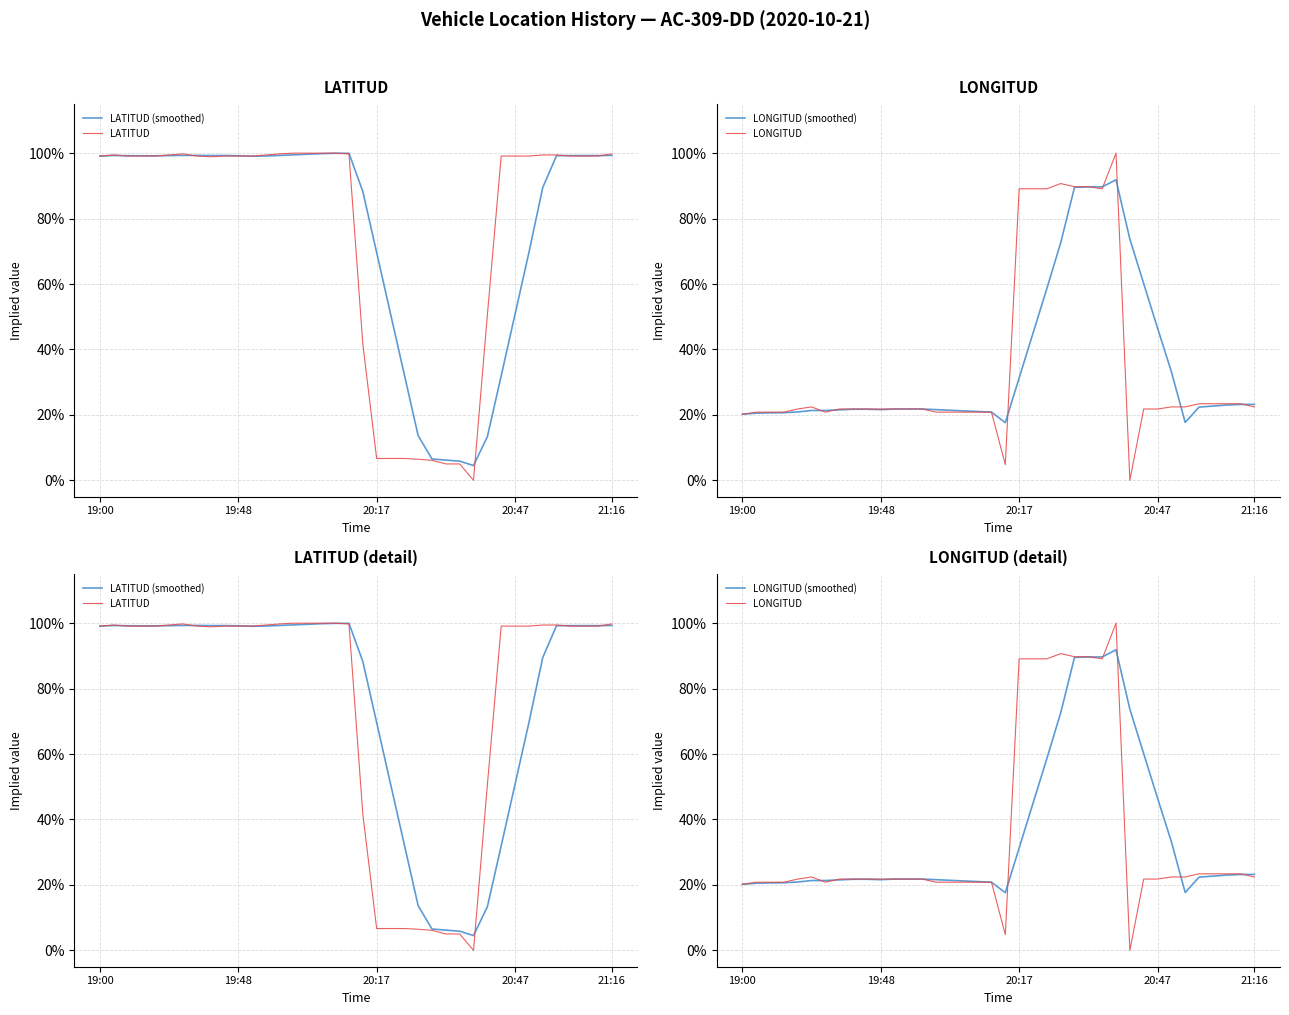

What is the greatest value displayed?

1.0